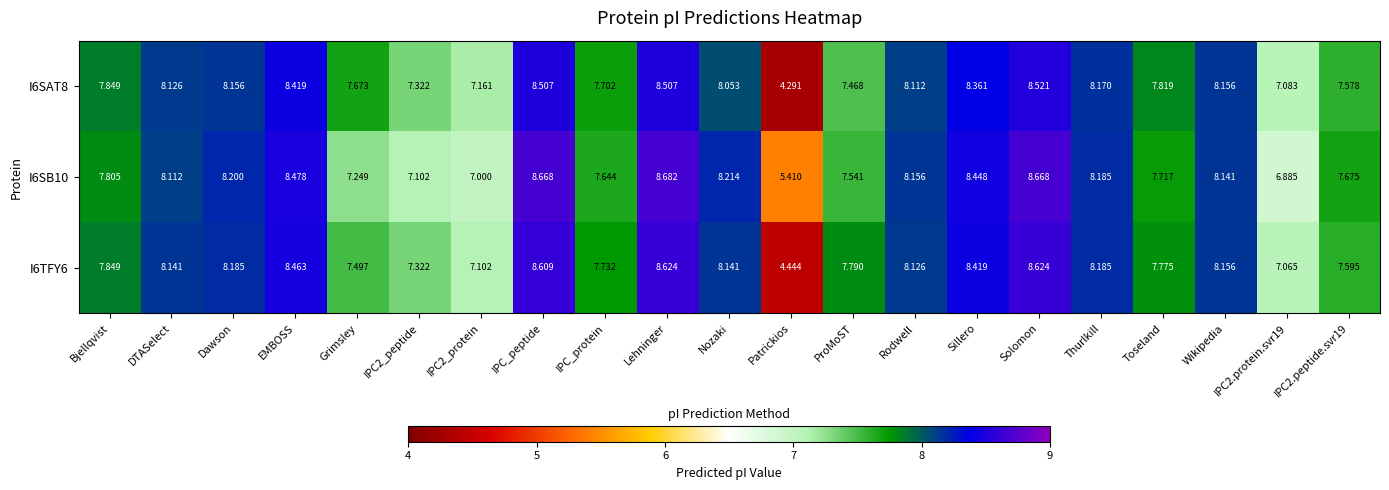

Rank the series by their maximum value, from lowest to highest.

I6SAT8, I6TFY6, I6SB10